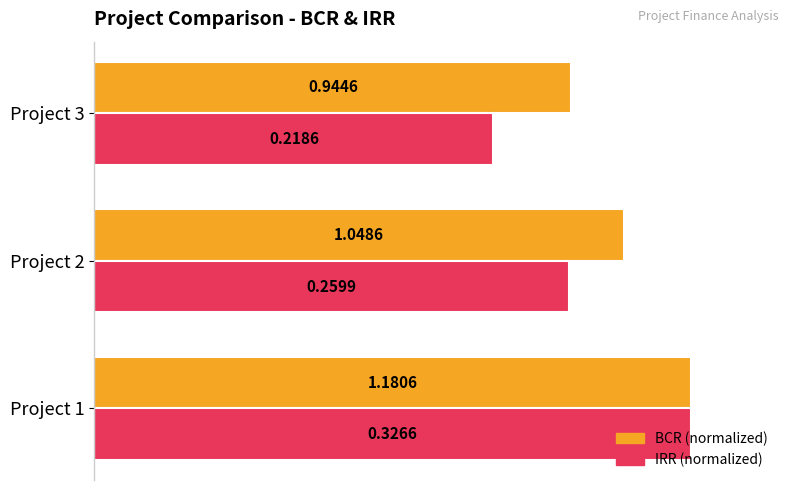

What are all the series names shown in the legend?

BCR (normalized), IRR (normalized)